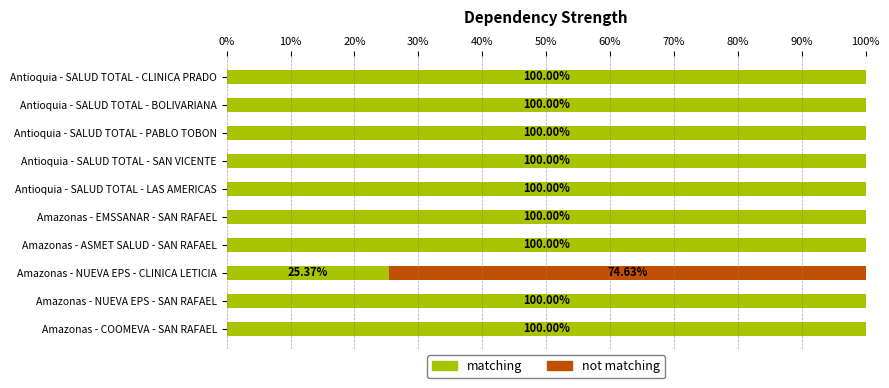

What are all the series names shown in the legend?

matching, not matching